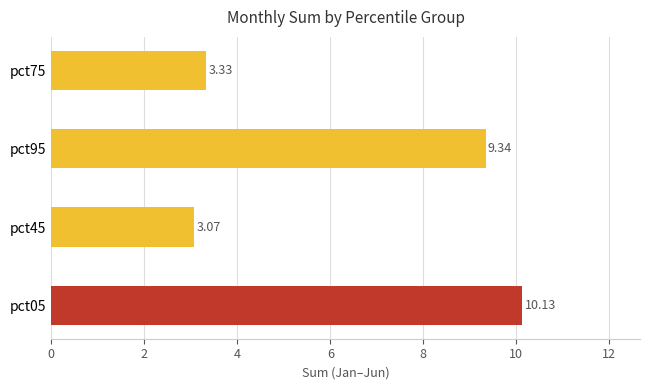

What is the maximum value shown in the chart?

10.1